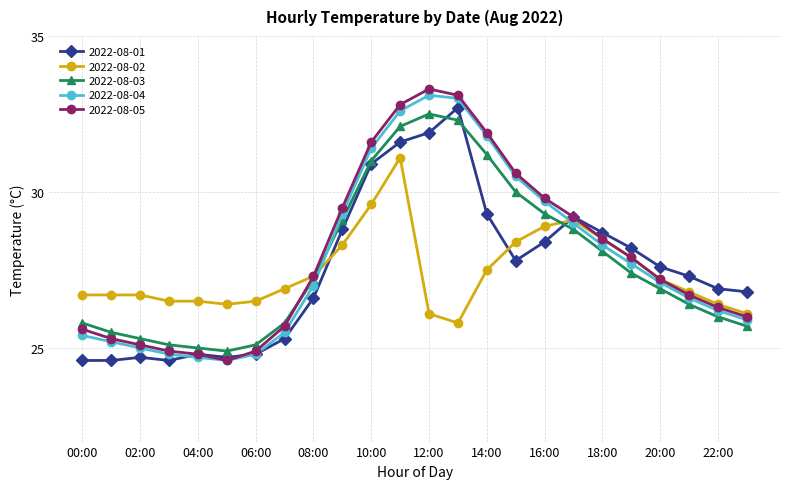

Which series has the largest range (max minus min)?

2022-08-05